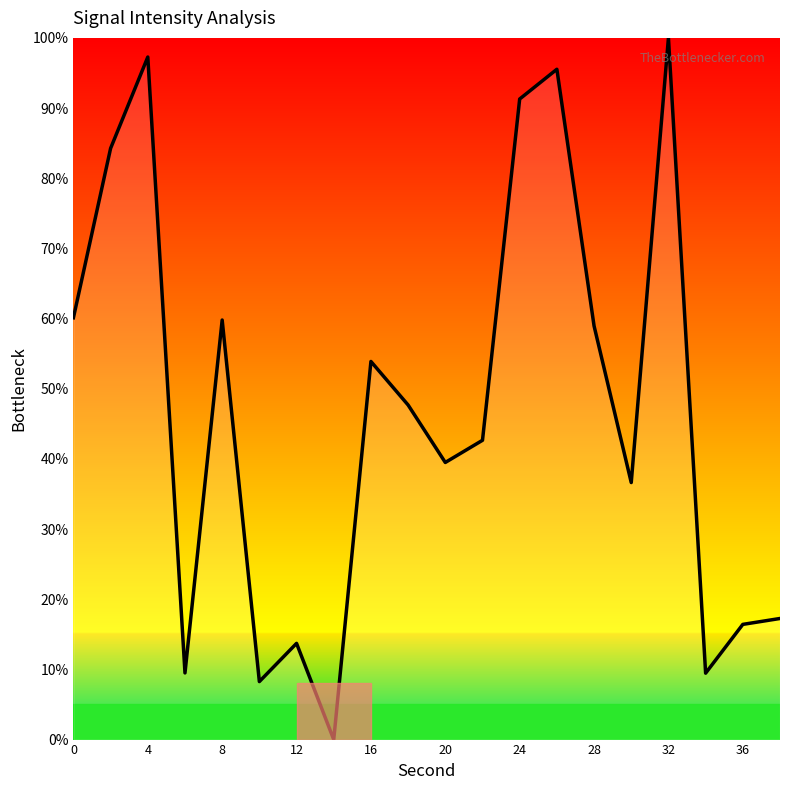

True or false: there are more than 0 points higher than both neighbors.

True